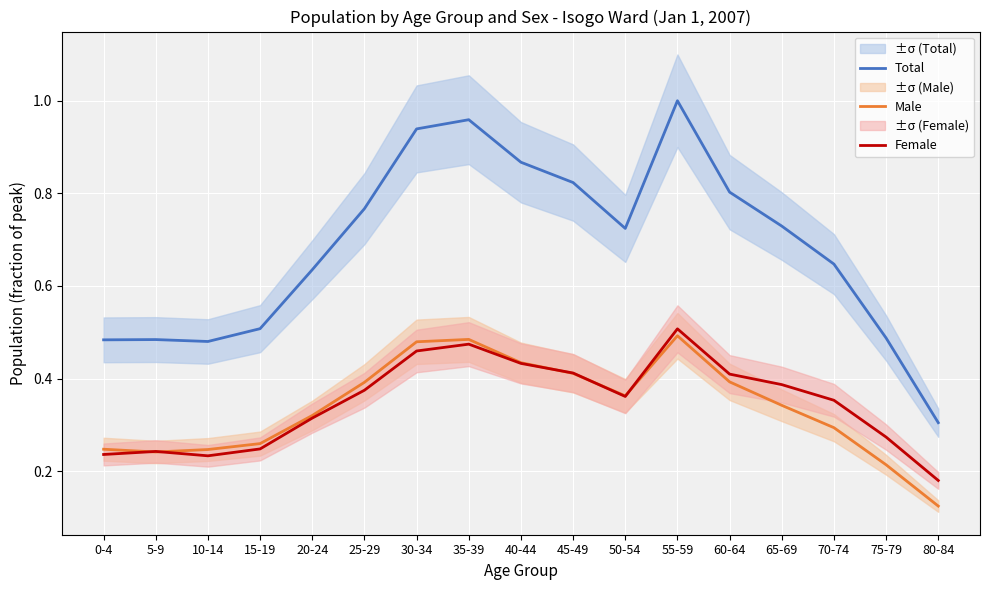

Is this an area chart (filled region under the line)?

No